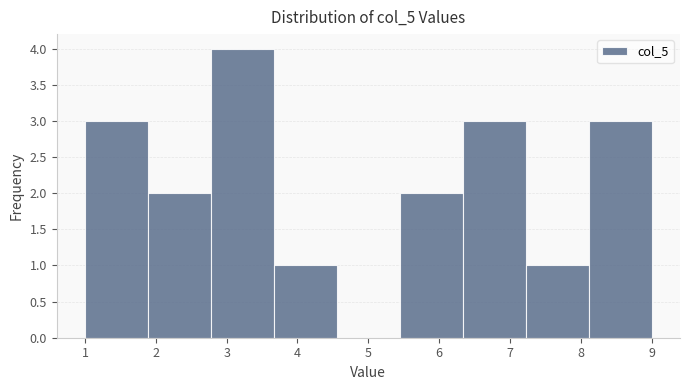

What is the height of the bar covering 3.7 to 4.6 on the x-axis? Neither the bar edges nor the heights are printed on the chart, so give them approximately, as read against the axes.

1